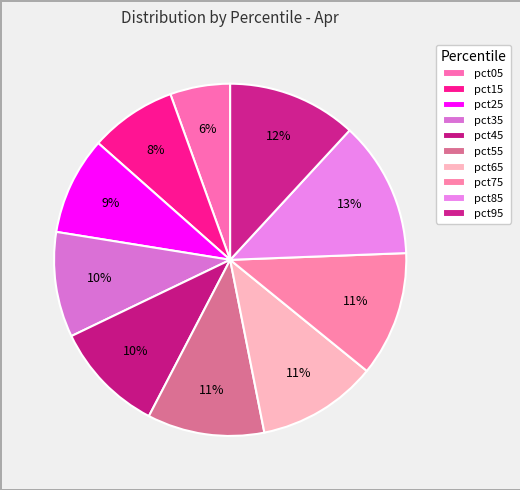

How many segments does this pie chart have?

10